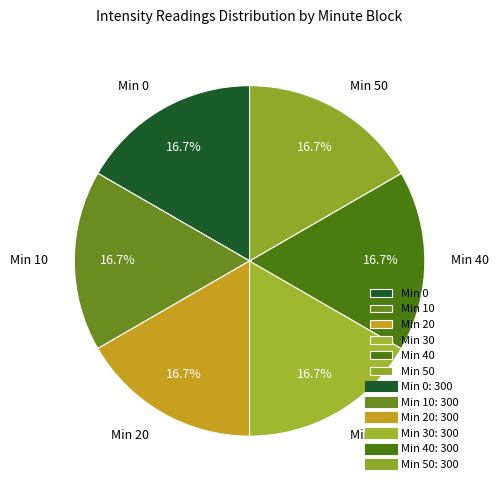

Is there a majority slice in this chart?

No